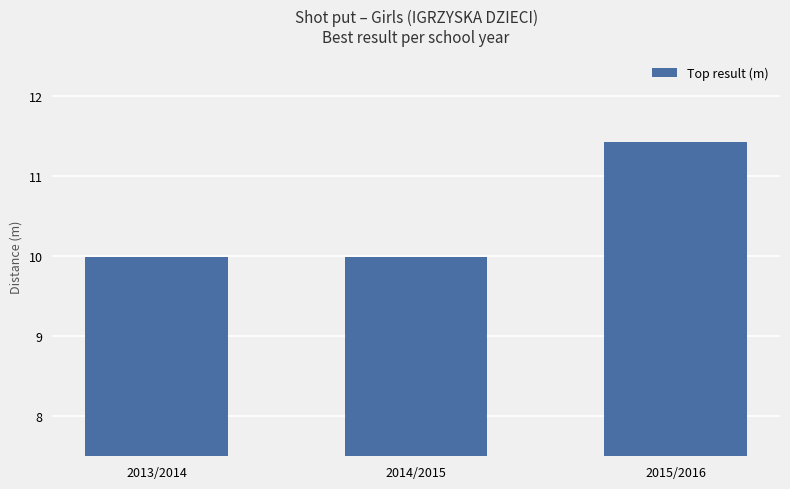

What is the minimum value shown in the chart?

10.0